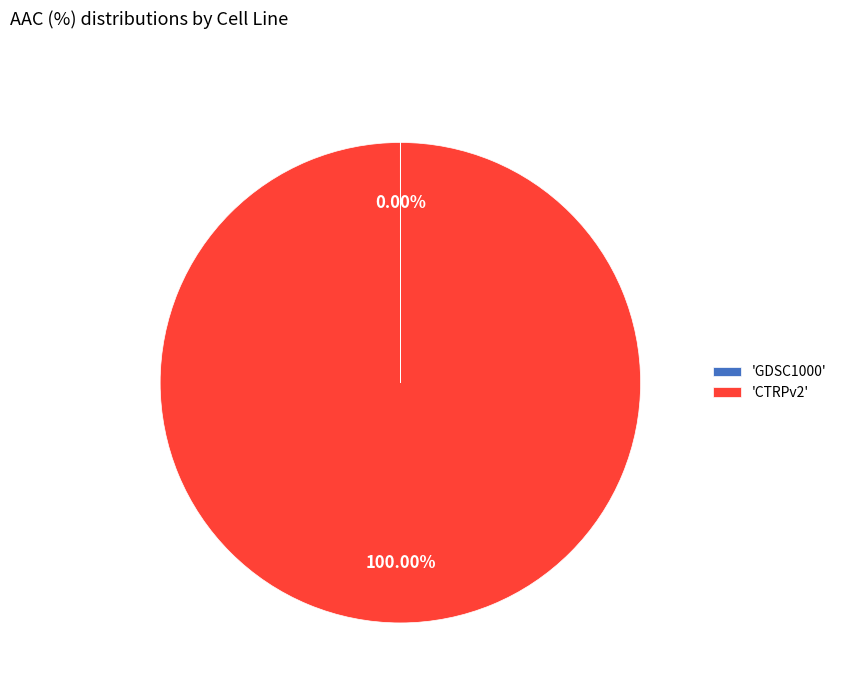

Which slice represents more than half of the pie?

'CTRPv2'